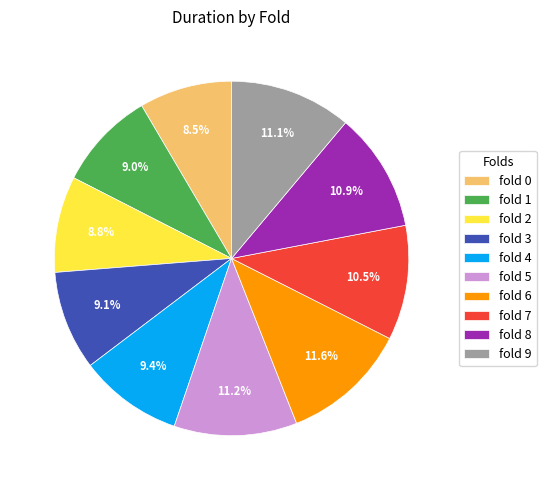

How many slices are in this pie chart?

10